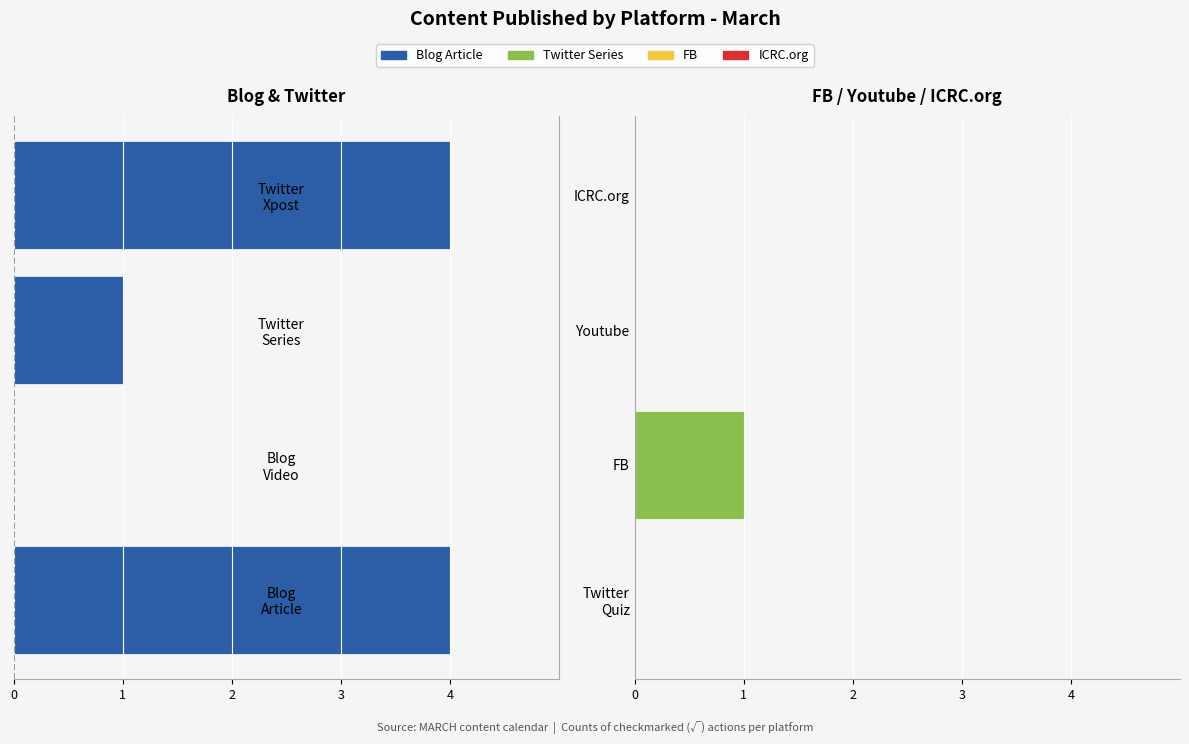

Are the bars horizontal?

Yes